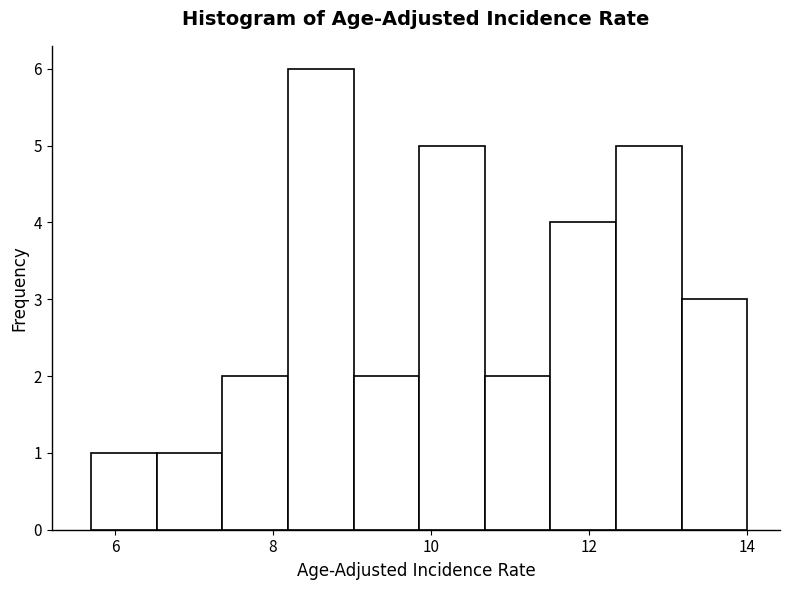

What is the height of the bar covering 9.8 to 10.6 on the x-axis? Neither the bar edges nor the heights are printed on the chart, so give them approximately, as read against the axes.

5